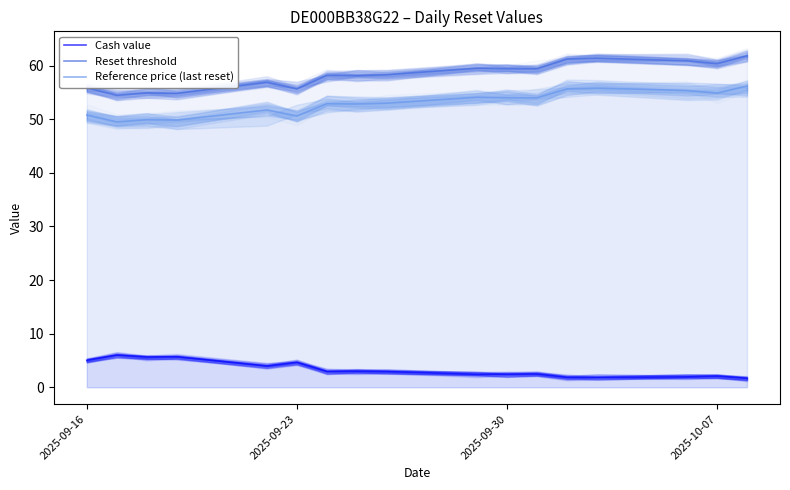

How many categories are shown in the chart?

17